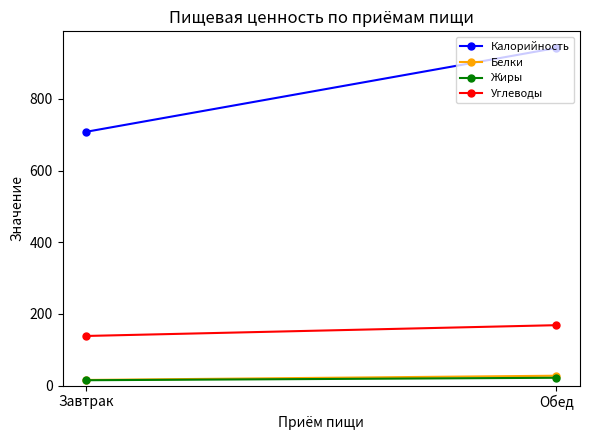

What is the spread (max minus min) of values at Завтрак?

693.0